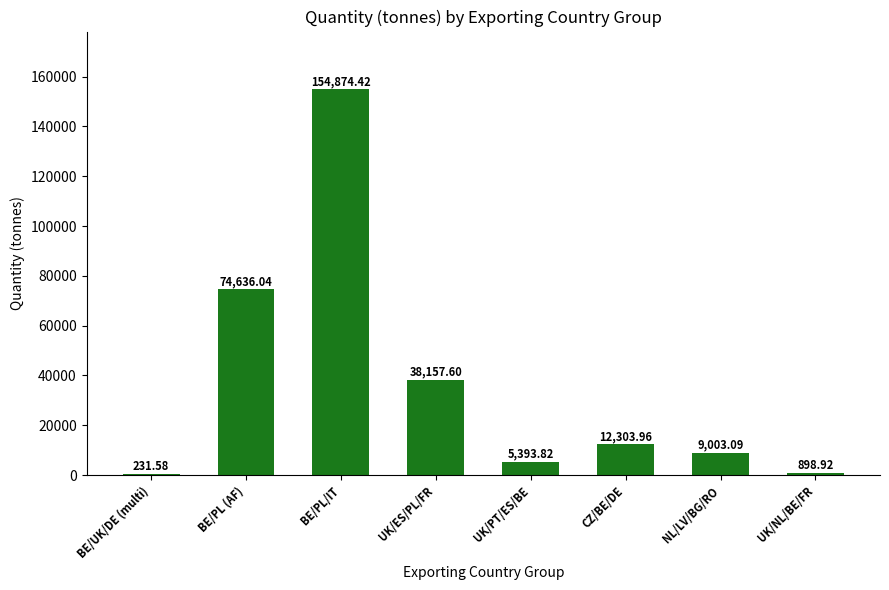

At which label is the value closest to 77552?

BE/PL (AF)